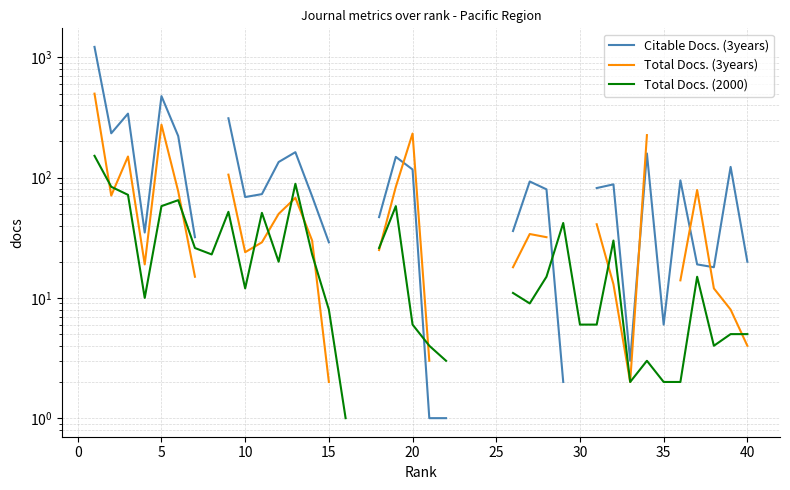

What is the smallest value displayed?

1.0